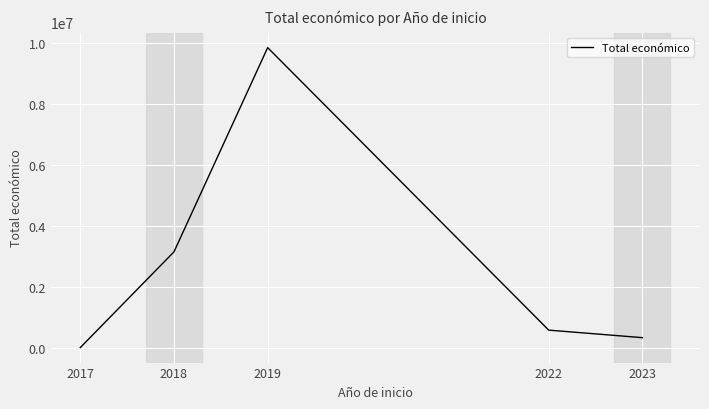

What is the maximum value shown in the chart?

9847932.0